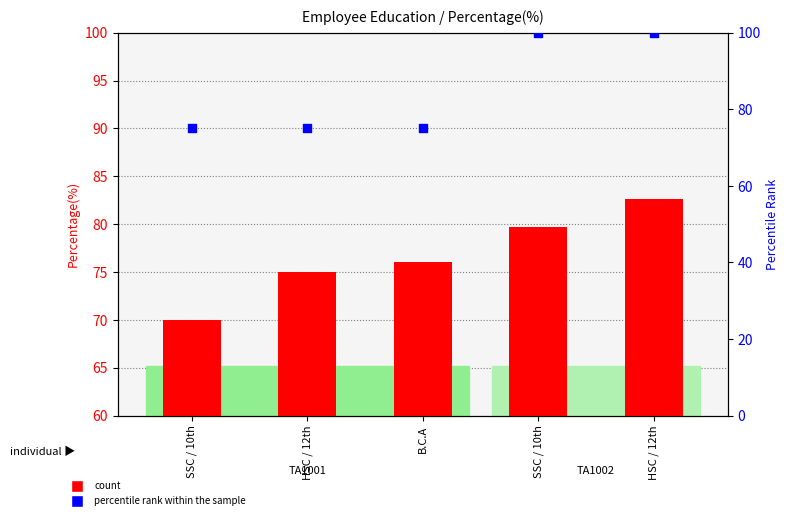

At how many categories does at least one series exceed 94?

2